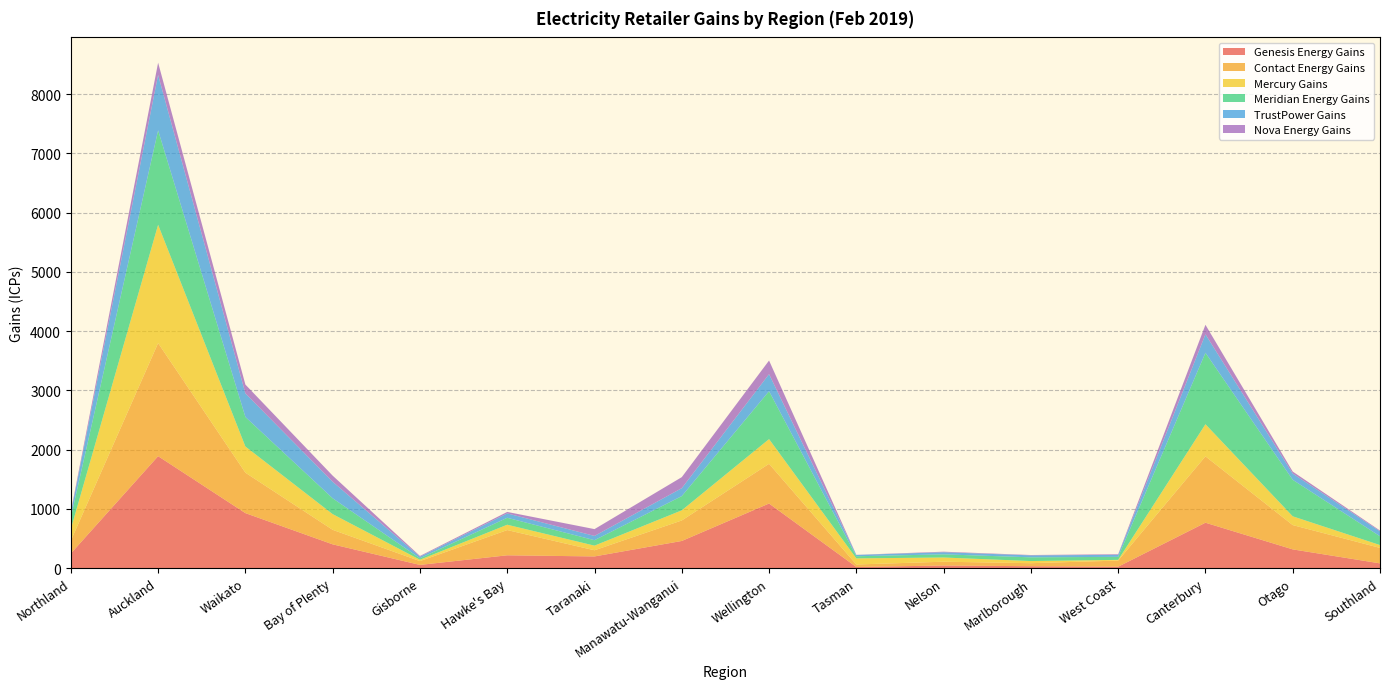

Reading right to left, extract all data points from this chart.

Genesis Energy Gains: Southland=81	Otago=317	Canterbury=767	West Coast=25	Marlborough=33	Nelson=45	Tasman=20	Wellington=1091	Manawatu-Wanganui=459	Taranaki=198	Hawke's Bay=217	Gisborne=55	Bay of Plenty=402	Waikato=929	Auckland=1890	Northland=248
Contact Energy Gains: Southland=261	Otago=410	Canterbury=1120	West Coast=103	Marlborough=51	Nelson=64	Tasman=42	Wellington=670	Manawatu-Wanganui=346	Taranaki=104	Hawke's Bay=426	Gisborne=64	Bay of Plenty=245	Waikato=682	Auckland=1908	Northland=215
Mercury Gains: Southland=48	Otago=148	Canterbury=542	West Coast=12	Marlborough=36	Nelson=71	Tasman=103	Wellington=417	Manawatu-Wanganui=171	Taranaki=78	Hawke's Bay=90	Gisborne=23	Bay of Plenty=265	Waikato=442	Auckland=1997	Northland=197
Meridian Energy Gains: Southland=148	Otago=616	Canterbury=1205	West Coast=51	Marlborough=63	Nelson=53	Tasman=36	Wellington=808	Manawatu-Wanganui=240	Taranaki=92	Hawke's Bay=117	Gisborne=25	Bay of Plenty=267	Waikato=498	Auckland=1593	Northland=196
TrustPower Gains: Southland=84	Otago=105	Canterbury=312	West Coast=34	Marlborough=33	Nelson=36	Tasman=22	Wellington=288	Manawatu-Wanganui=134	Taranaki=72	Hawke's Bay=74	Gisborne=27	Bay of Plenty=279	Waikato=398	Auckland=935	Northland=75
Nova Energy Gains: Southland=13	Otago=34	Canterbury=161	West Coast=10	Marlborough=6	Nelson=9	Tasman=2	Wellington=230	Manawatu-Wanganui=186	Taranaki=115	Hawke's Bay=25	Gisborne=12	Bay of Plenty=103	Waikato=149	Auckland=207	Northland=24